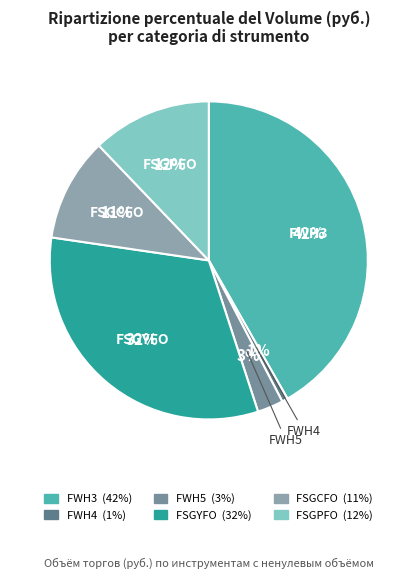

Is it true that FWH5 is 14% of the pie?

False